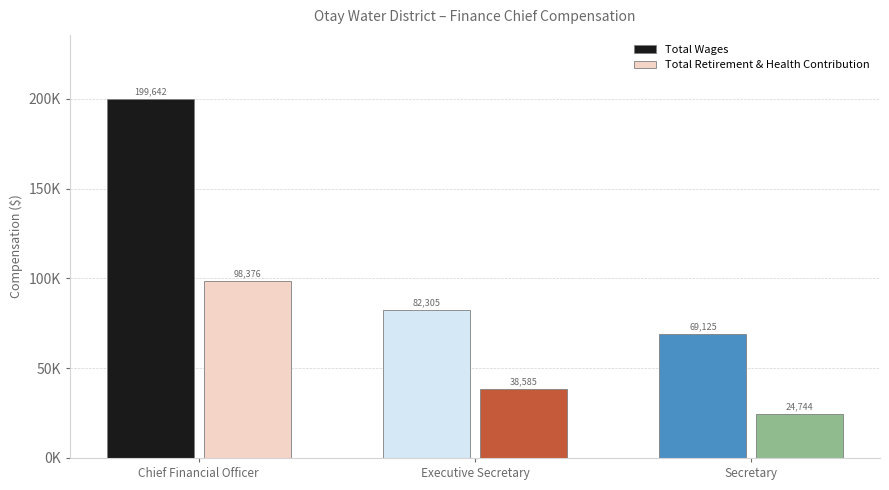

Which series has the largest range (max minus min)?

Total Wages